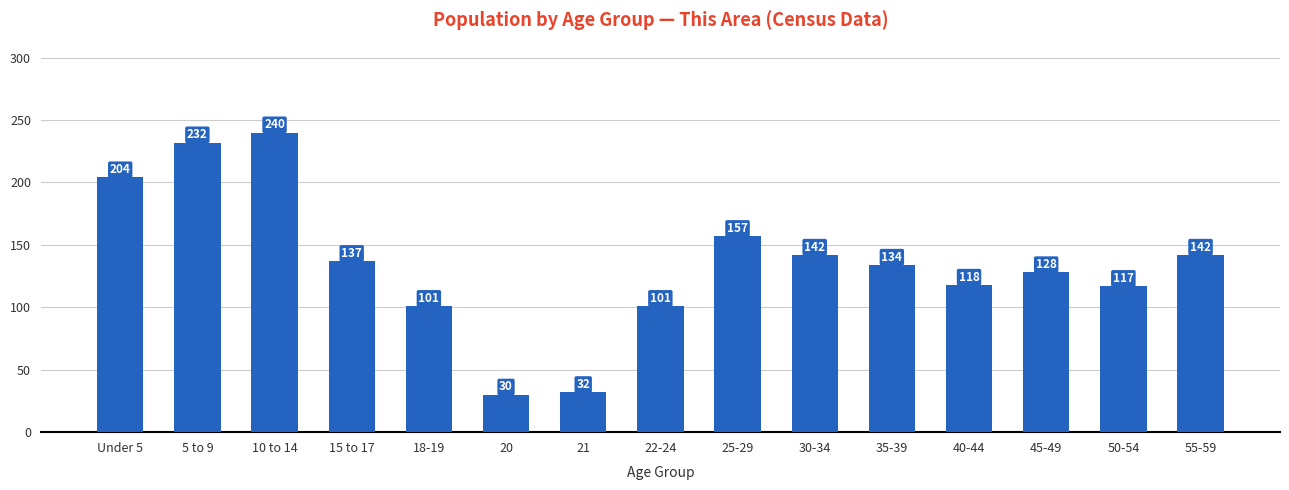

What is the difference between the values at 22-24 and 10 to 14?

139